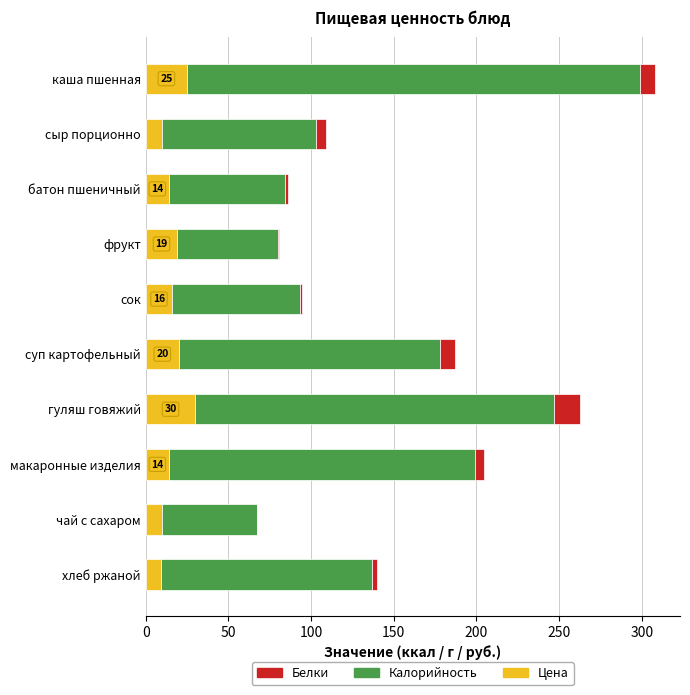

How many series are shown in this chart?

3